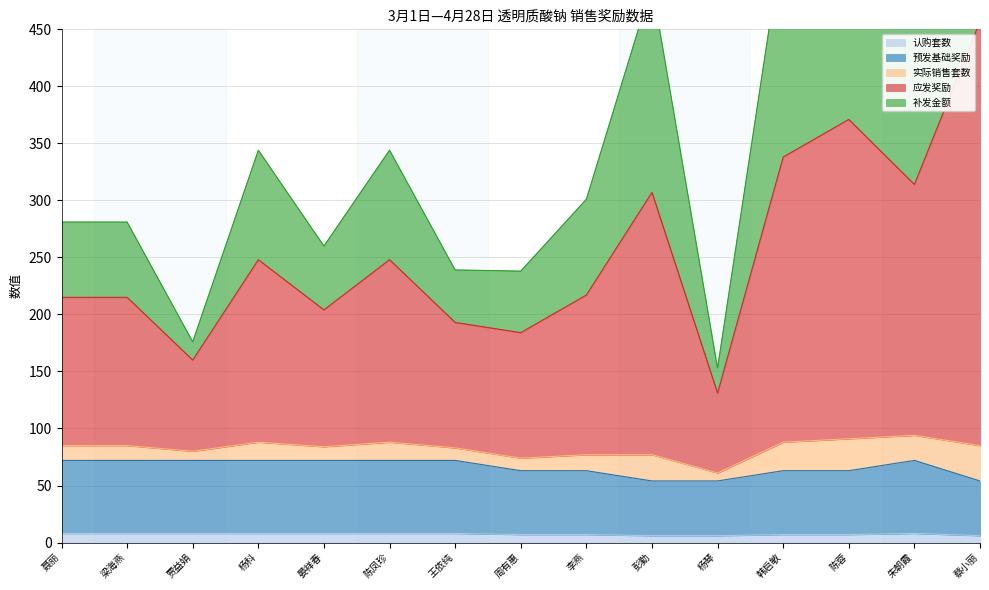

What is the greatest value displayed?

781